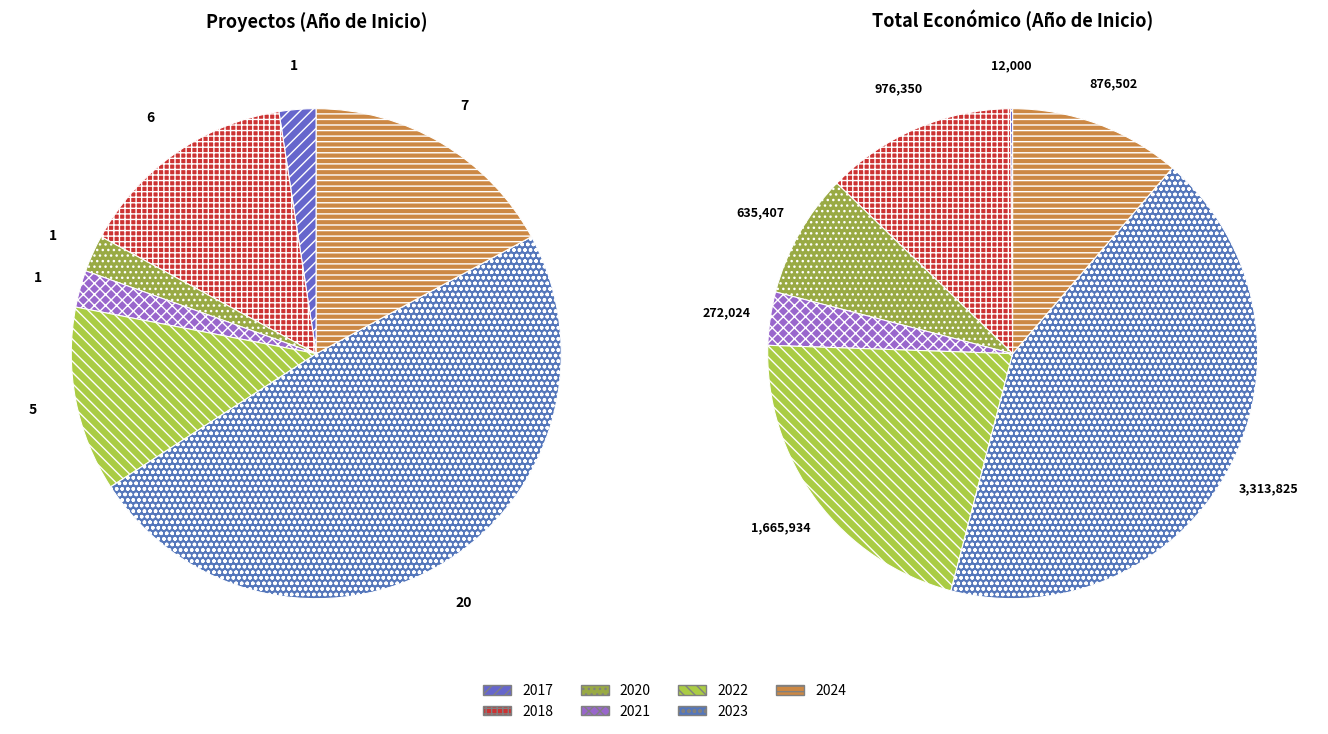

What is the ratio of the value at 2021 to the value at 2018?

0.3